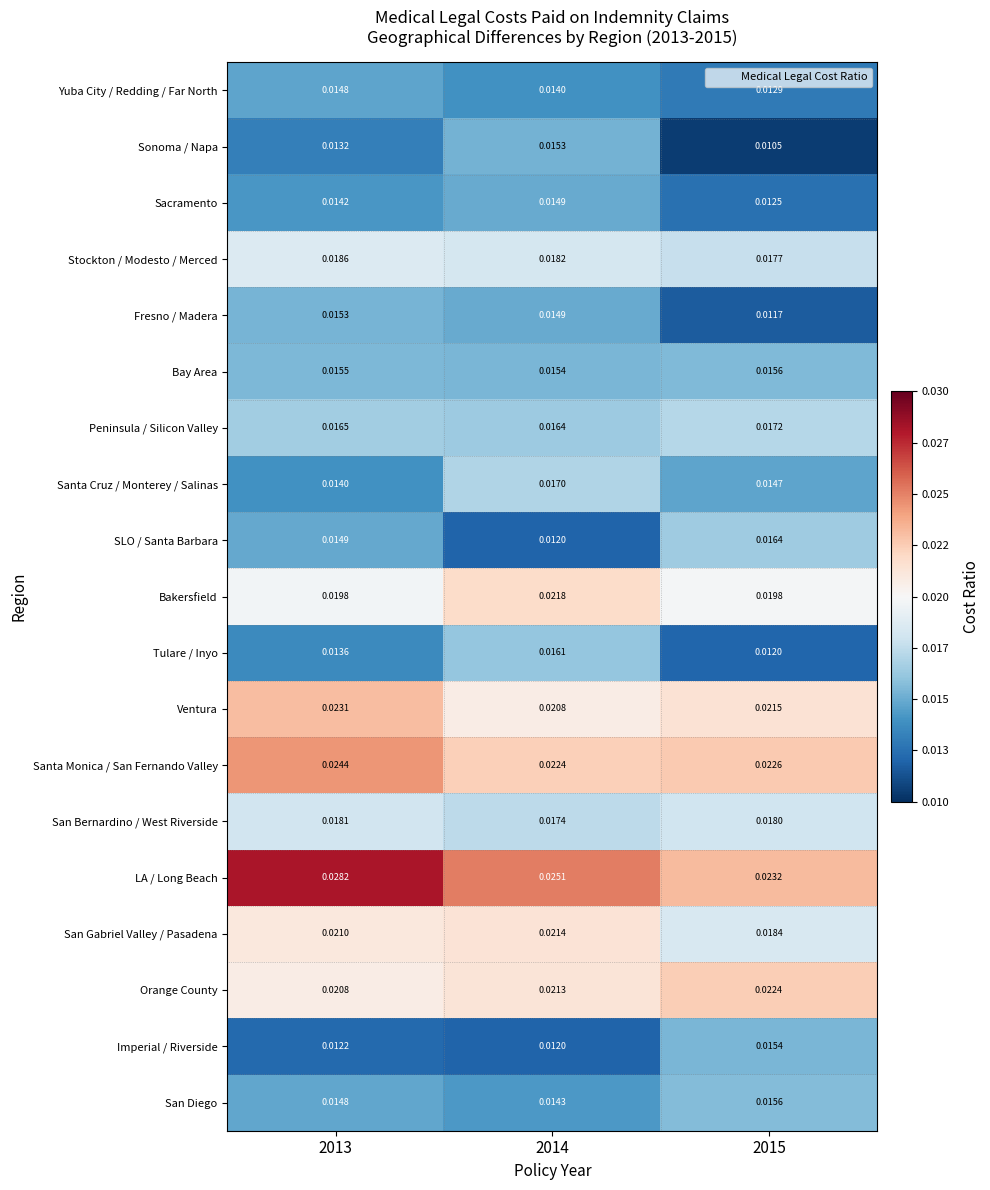

Which series has the largest total across all categories?

LA / Long Beach